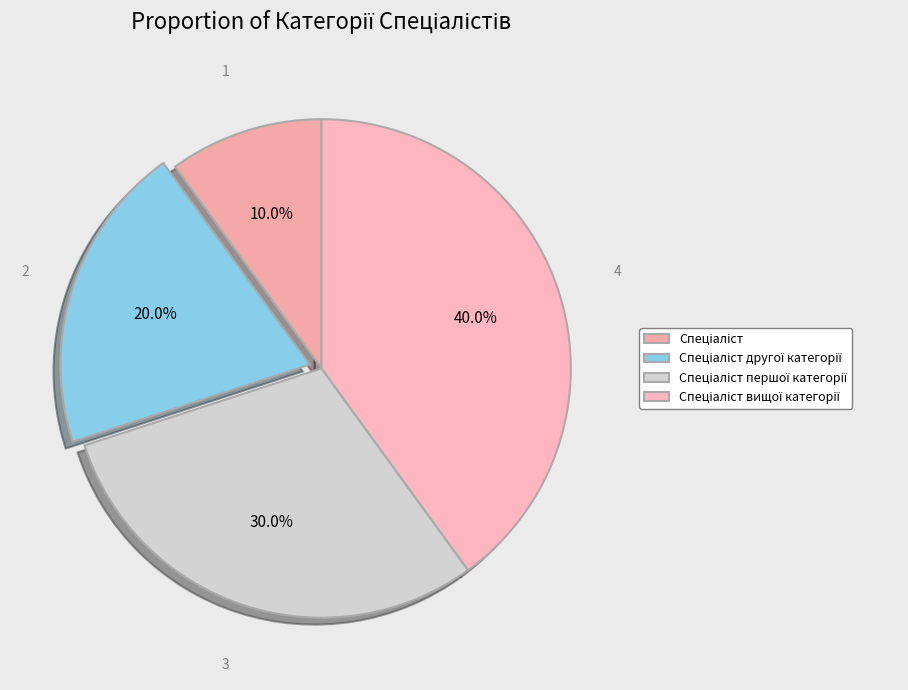

To the nearest percent, what portion does Спеціаліст першої категорії represent?

30%